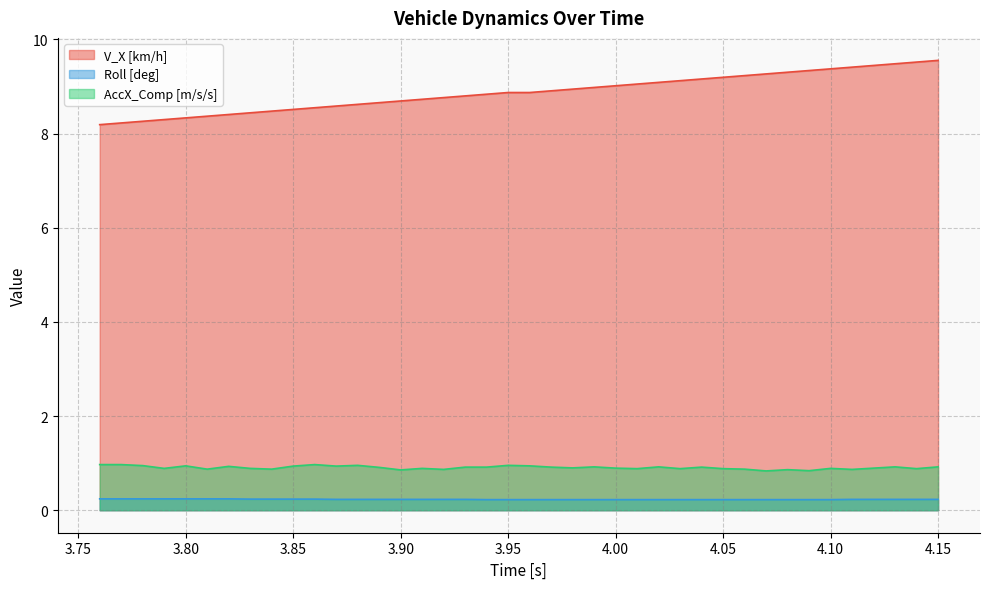

The value of Roll [deg] at 3.94 is 0.2. True or false?

True